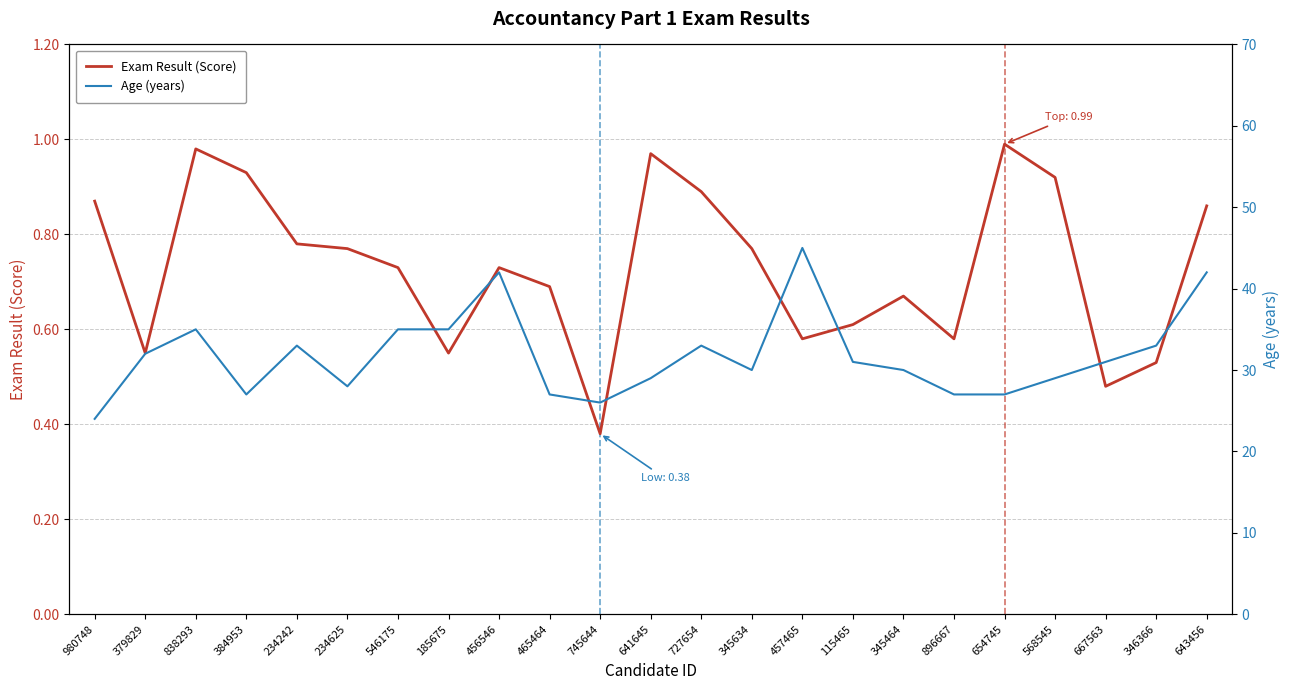

Reading right to left, what are all the values shown in this chart?

Exam Result (Score): 643456=0.9	346366=0.5	667563=0.5	568545=0.9	654745=1.0	896667=0.6	345464=0.7	115465=0.6	457465=0.6	345634=0.8	727654=0.9	641645=1.0	745644=0.4	465464=0.7	456546=0.7	185675=0.6	546175=0.7	234625=0.8	234242=0.8	384953=0.9	838293=1.0	379829=0.6	980748=0.9
Age (years): 643456=42.0	346366=33.0	667563=31.0	568545=29.0	654745=27.0	896667=27.0	345464=30.0	115465=31.0	457465=45.0	345634=30.0	727654=33.0	641645=29.0	745644=26.0	465464=27.0	456546=42.0	185675=35.0	546175=35.0	234625=28.0	234242=33.0	384953=27.0	838293=35.0	379829=32.0	980748=24.0